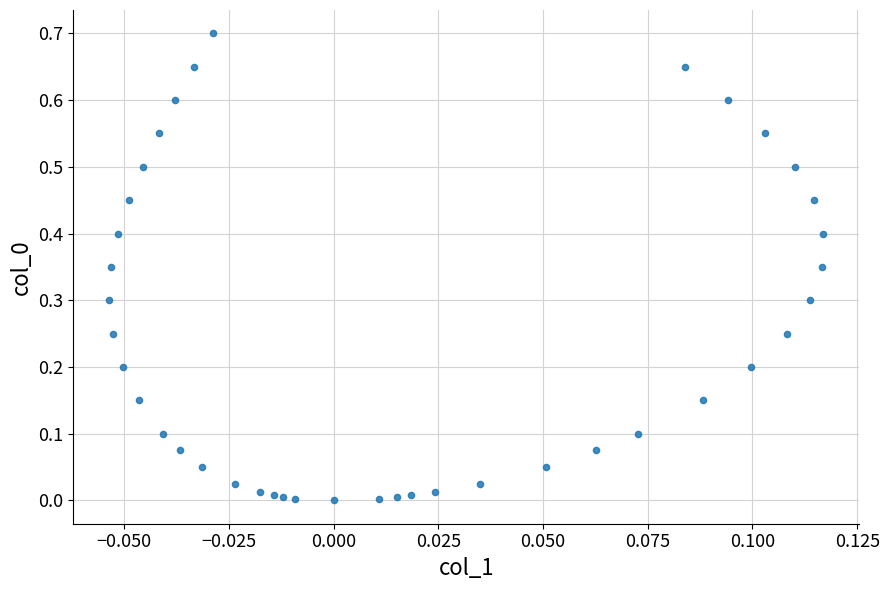

Count the number of points in this scatter plot.

40